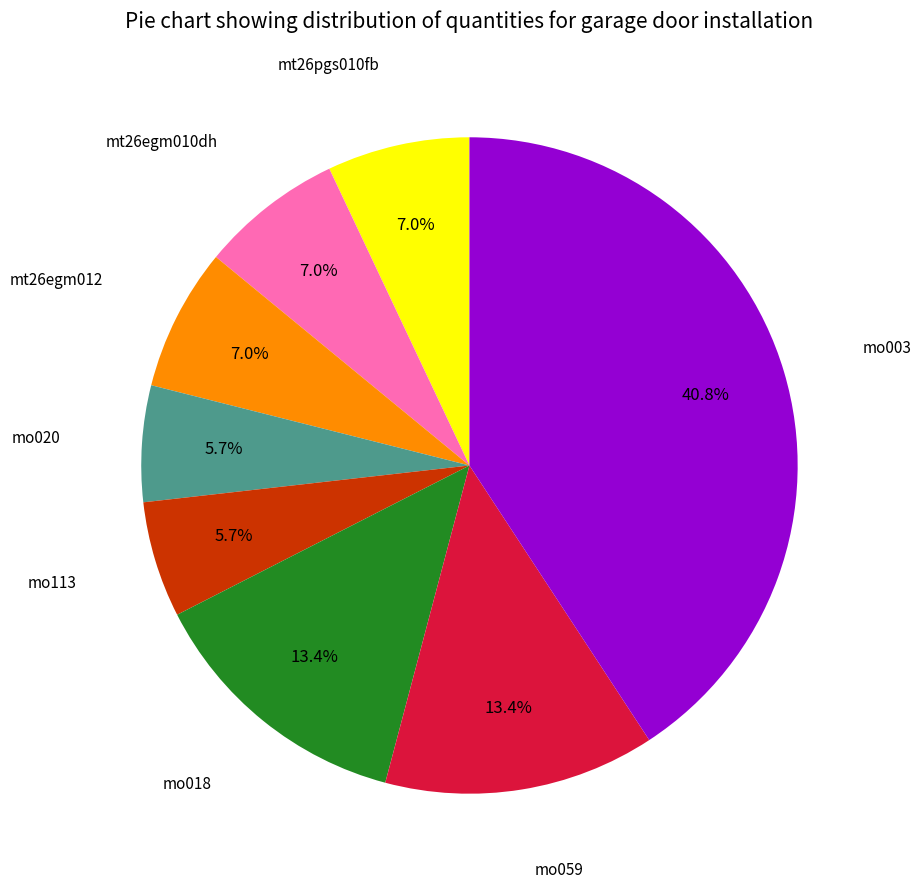

Is there any slice that represents more than half of the pie?

No